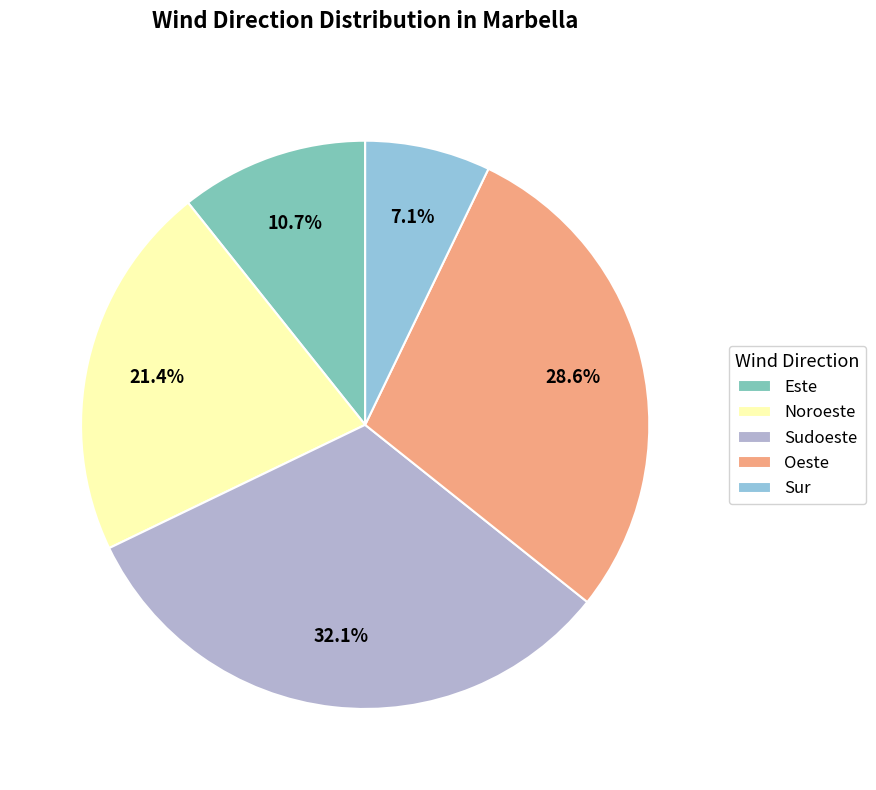

Is Noroeste the majority of the pie?

No